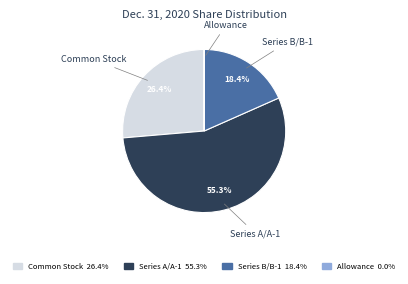

Which category accounts for the majority?

Series A/A-1